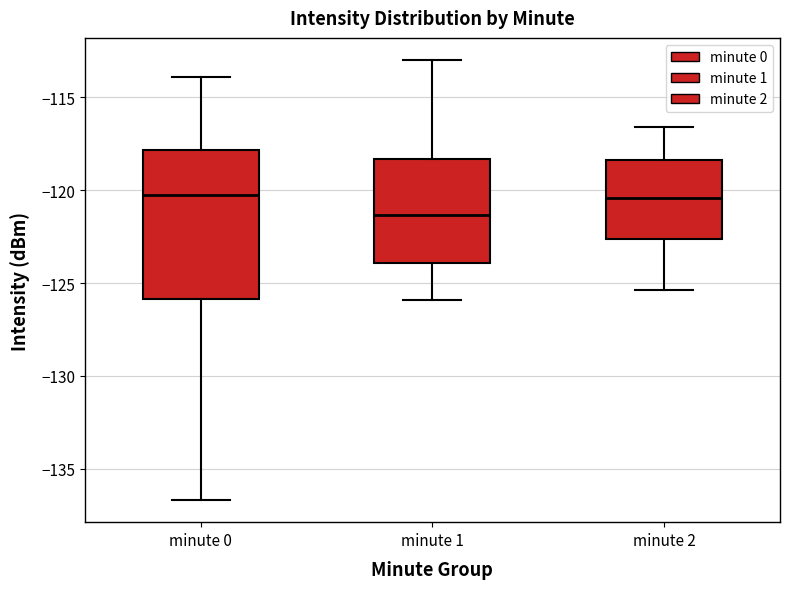

Reading left to right, read every box against the y-axis: the position of its median line, the range the box covers, and the ends of its whiskers. The values are not printed on the chart, so give them approximately, as read against the axis.

minute 0: median -120.5, box -126.0 to -118.0, whiskers -136.5 to -114.0
minute 1: median -121.5, box -124.0 to -118.5, whiskers -126.0 to -113.0
minute 2: median -120.5, box -122.5 to -118.5, whiskers -125.5 to -116.5